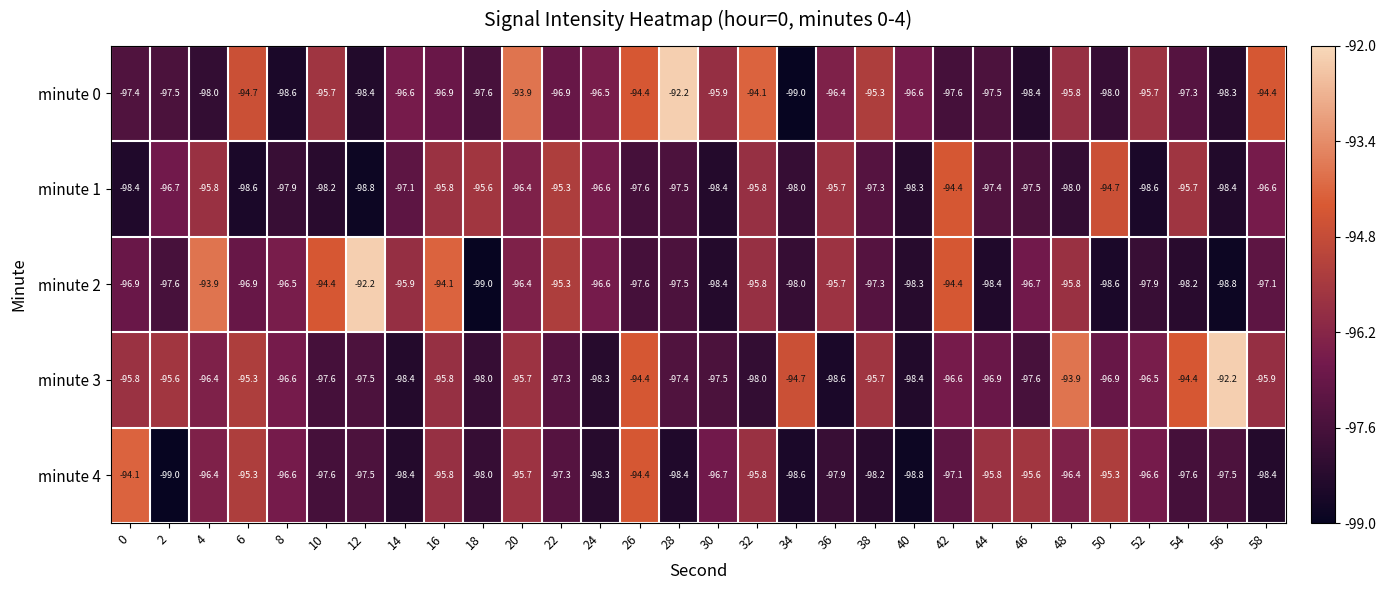

Read the minute 2 value at 50.

-98.6